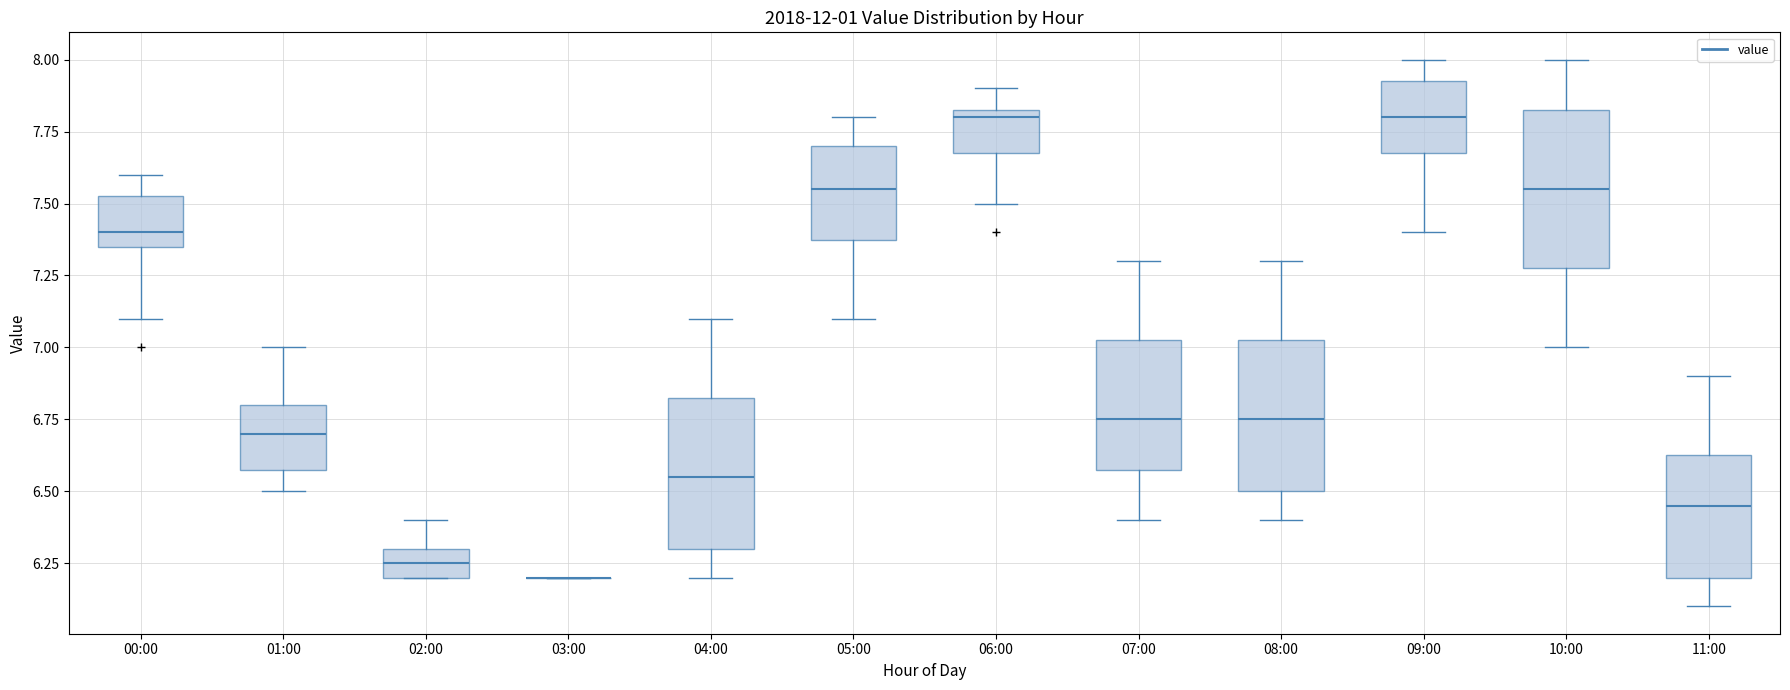

Reading left to right, read every box against the y-axis: the position of its median line, the range the box covers, and the ends of its whiskers. The values are not printed on the chart, so give them approximately, as read against the axis.

00:00: median 7.40, box 7.35 to 7.55, whiskers 7.10 to 7.60
01:00: median 6.70, box 6.60 to 6.80, whiskers 6.50 to 7.00
02:00: median 6.25, box 6.20 to 6.30, whiskers 6.20 to 6.40
03:00: box collapsed to a line at 6.20, whiskers 6.20 to 6.20
04:00: median 6.55, box 6.30 to 6.85, whiskers 6.20 to 7.10
05:00: median 7.55, box 7.40 to 7.70, whiskers 7.10 to 7.80
06:00: median 7.80, box 7.70 to 7.85, whiskers 7.50 to 7.90
07:00: median 6.75, box 6.60 to 7.05, whiskers 6.40 to 7.30
08:00: median 6.75, box 6.50 to 7.05, whiskers 6.40 to 7.30
09:00: median 7.80, box 7.70 to 7.95, whiskers 7.40 to 8.00
10:00: median 7.55, box 7.30 to 7.85, whiskers 7.00 to 8.00
11:00: median 6.45, box 6.20 to 6.65, whiskers 6.10 to 6.90